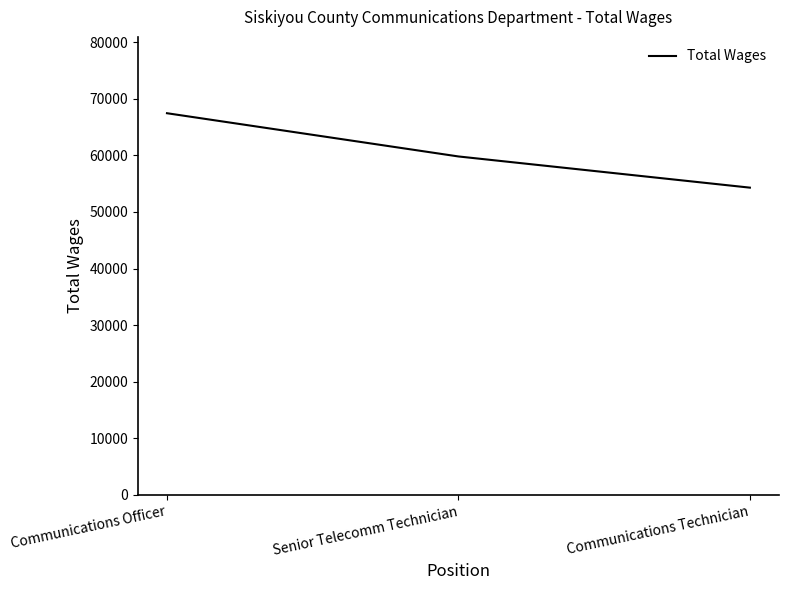

Where is the data nearest to the value 60868?

Senior Telecomm Technician